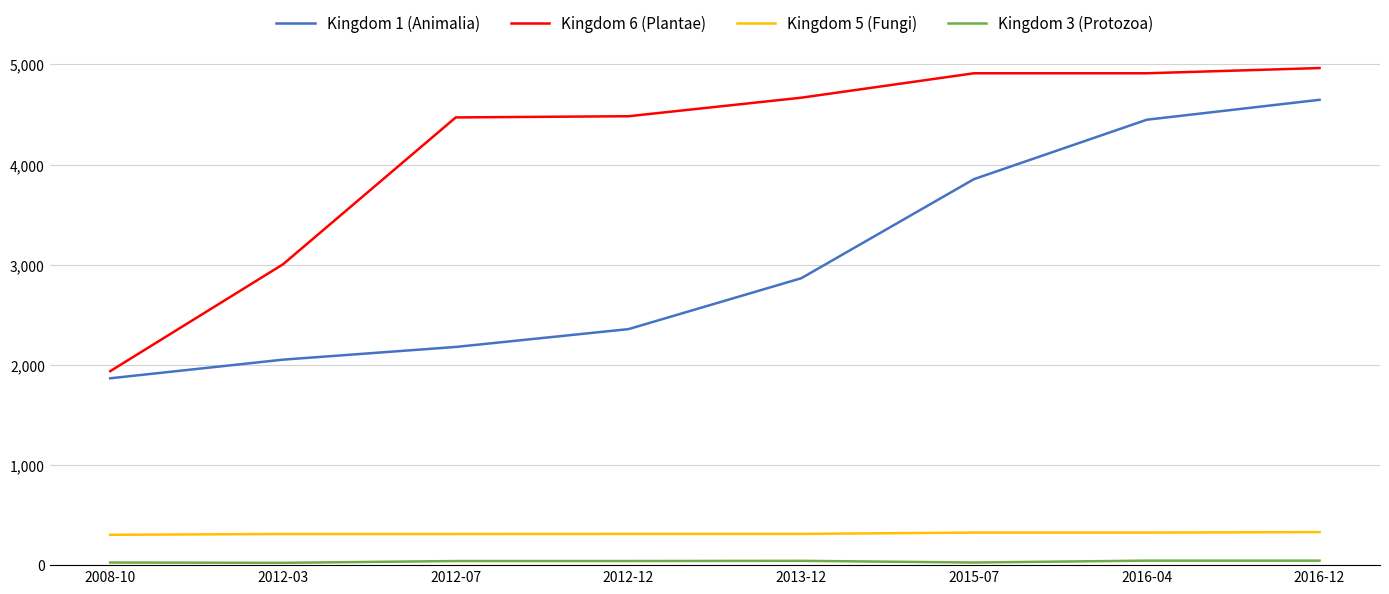

What position from the right is 2012-07?

6